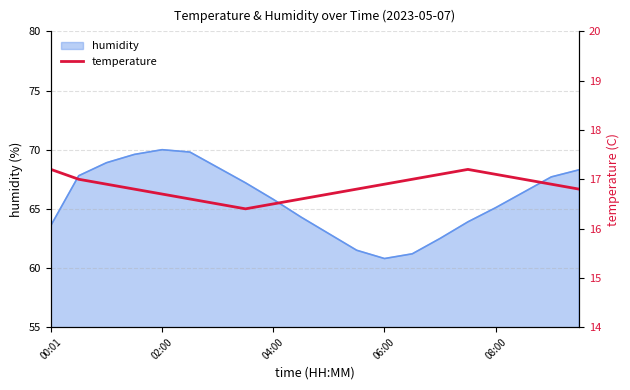

Which label corresponds to the largest value in the chart?

00:01